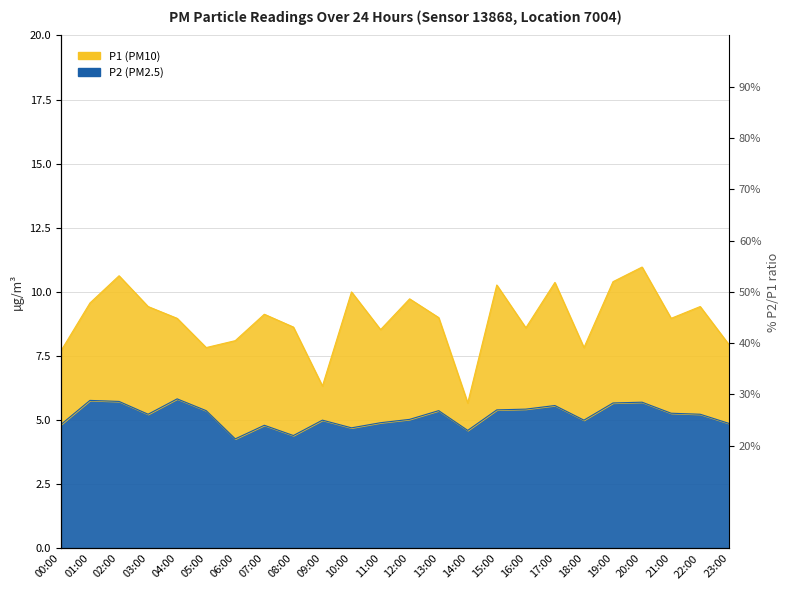

At which label does P2 first exceed 5?

01:00